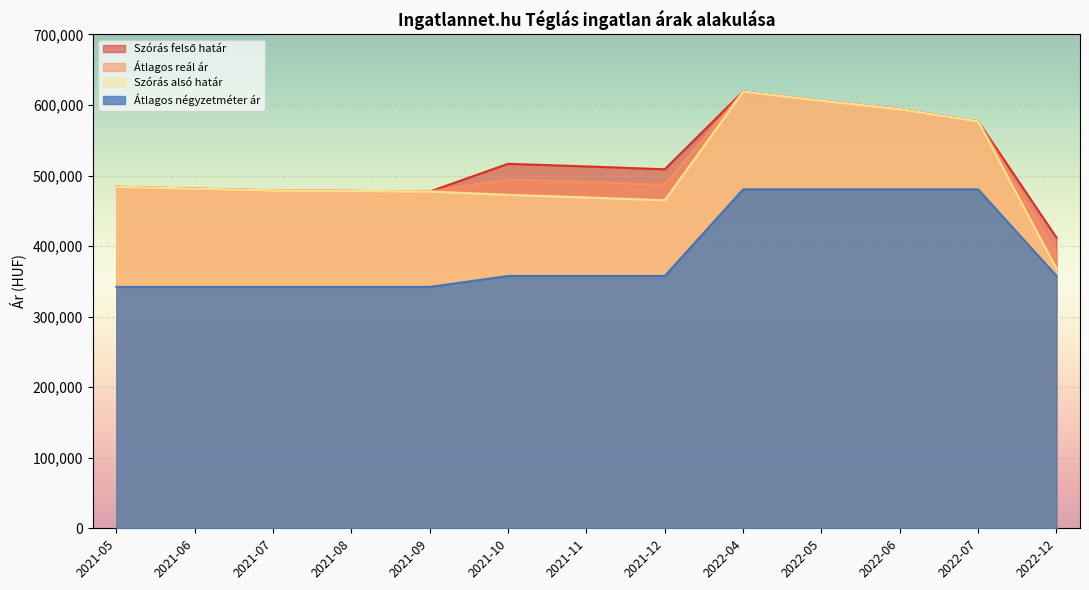

Where is the first local maximum for Szórás alsó határ?

2022-04